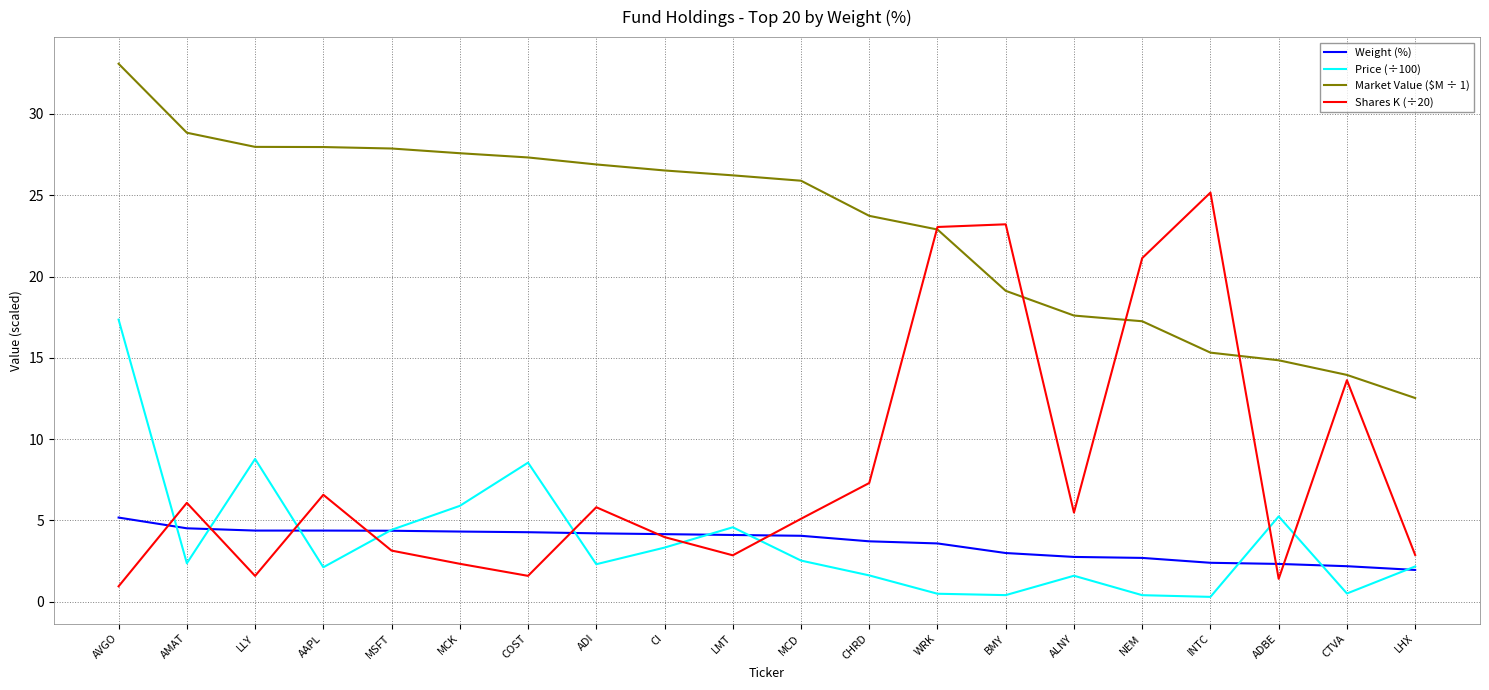

What is the total value across all series at WRK?

50.0